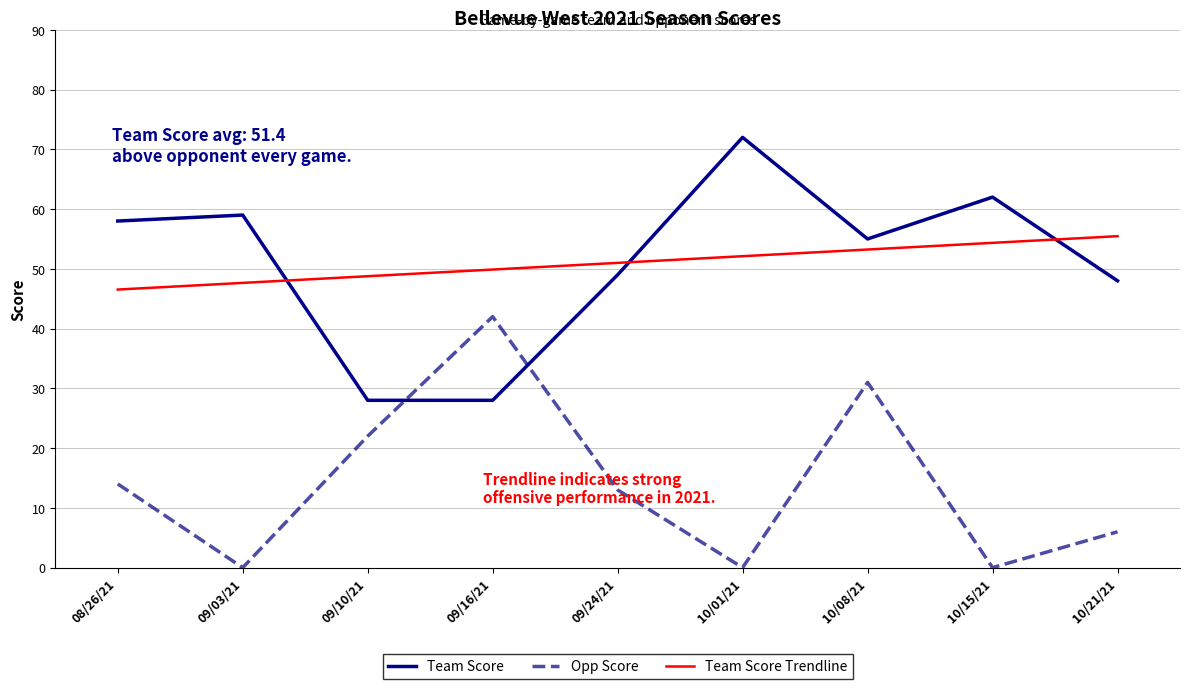

What is the lowest value of the Team Score Trendline series?

46.5